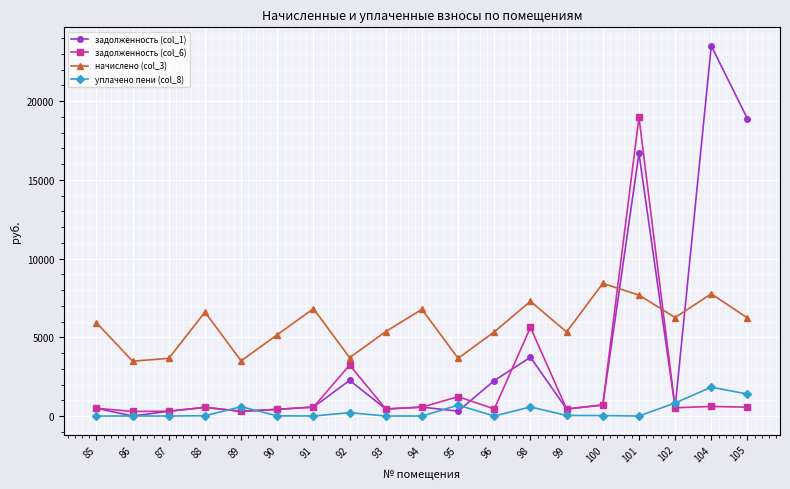

Is the value of задолженность (col_1) at 86 greater than the value of начислено (col_3) at 89?

No